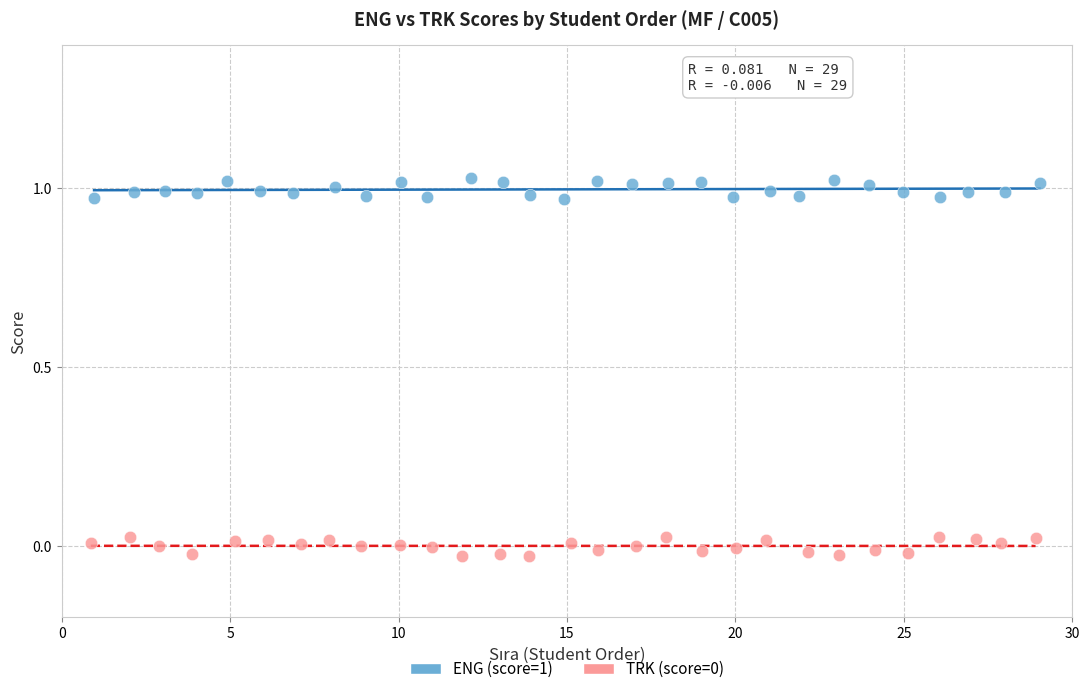

Which series reaches the maximum Y coordinate?

ENG (score=1)